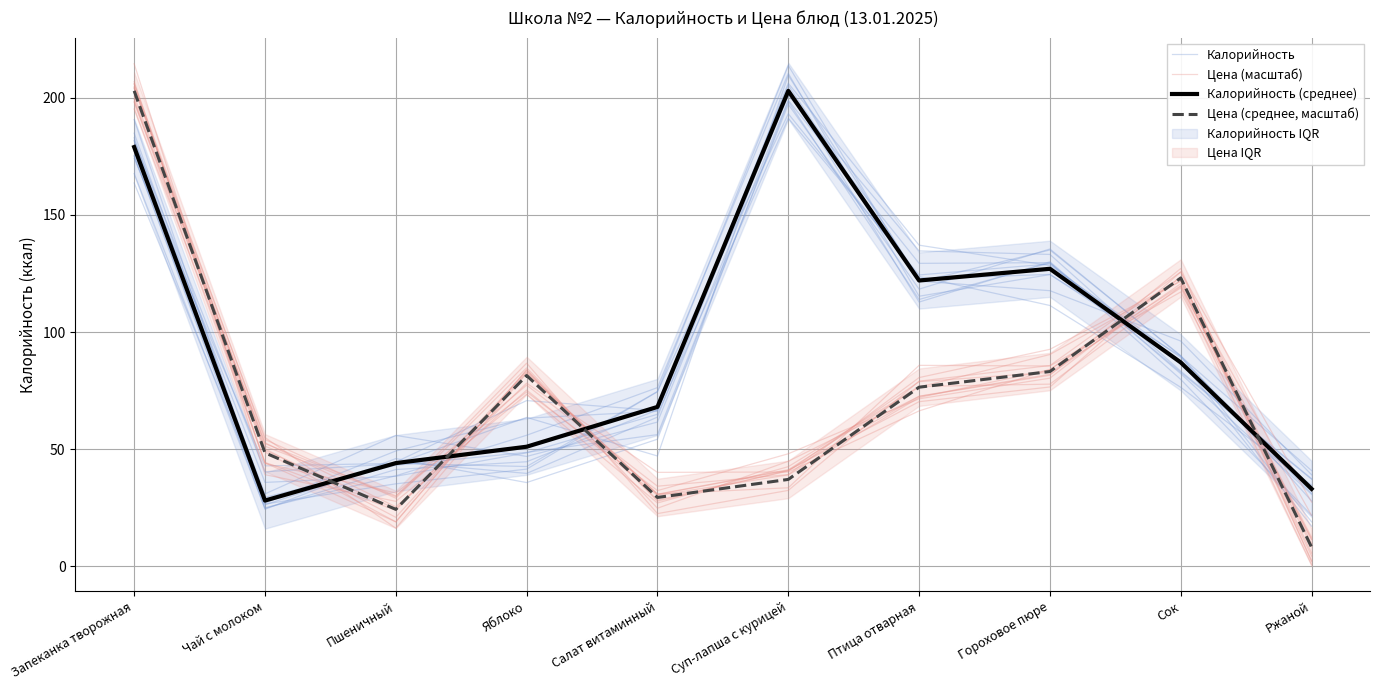

Reading left to right, what are all the values shown in this chart?

Калорийность: Запеканка творожная=183.0	Чай с молоком=26.9	Пшеничный=49.2	Яблоко=63.2	Салат витаминный=66.1	Суп-лапша с курицей=201.1	Птица отварная=134.6	Гороховое пюре=133.1	Сок=83.2	Ржаной=37.3
Цена (масштаб): Запеканка творожная=207.0	Чай с молоком=43.8	Пшеничный=31.3	Яблоко=74.4	Салат витаминный=32.3	Суп-лапша с курицей=48.0	Птица отварная=71.5	Гороховое пюре=80.3	Сок=123.6	Ржаной=5.6
Калорийность (среднее): Запеканка творожная=179.0	Чай с молоком=28.0	Пшеничный=44.0	Яблоко=51.0	Салат витаминный=68.0	Суп-лапша с курицей=203.0	Птица отварная=122.0	Гороховое пюре=127.0	Сок=87.0	Ржаной=33.0
Цена (среднее, масштаб): Запеканка творожная=203.0	Чай с молоком=48.4	Пшеничный=24.2	Яблоко=81.4	Салат витаминный=29.3	Суп-лапша с курицей=37.0	Птица отварная=76.4	Гороховое пюре=83.1	Сок=123.1	Ржаной=8.1